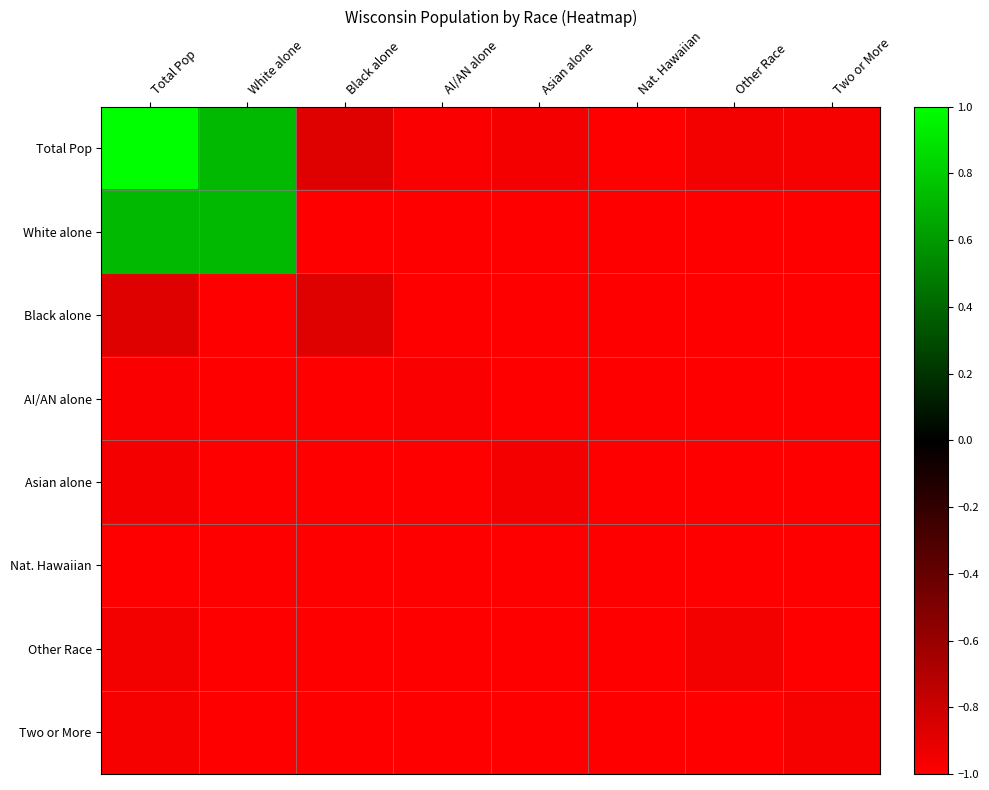

Between Total Pop and Other Race, which series saw the biggest shift?

Total Pop